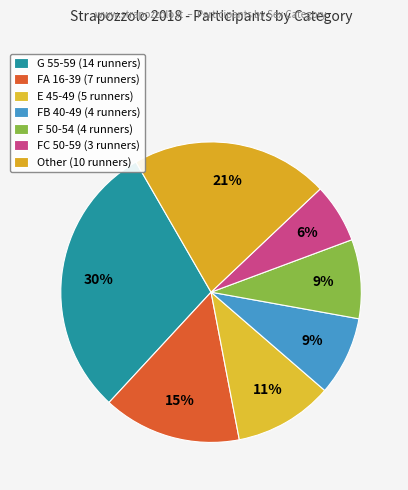

Count the number of slices in the pie.

7